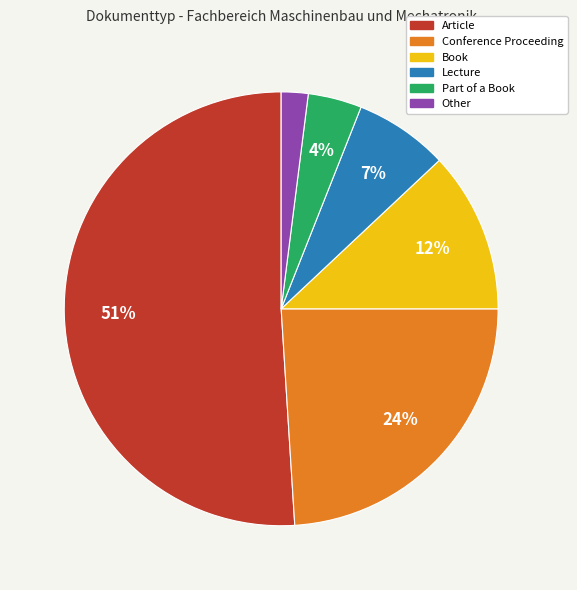

To the nearest percent, what percentage of the pie is Other?

2%